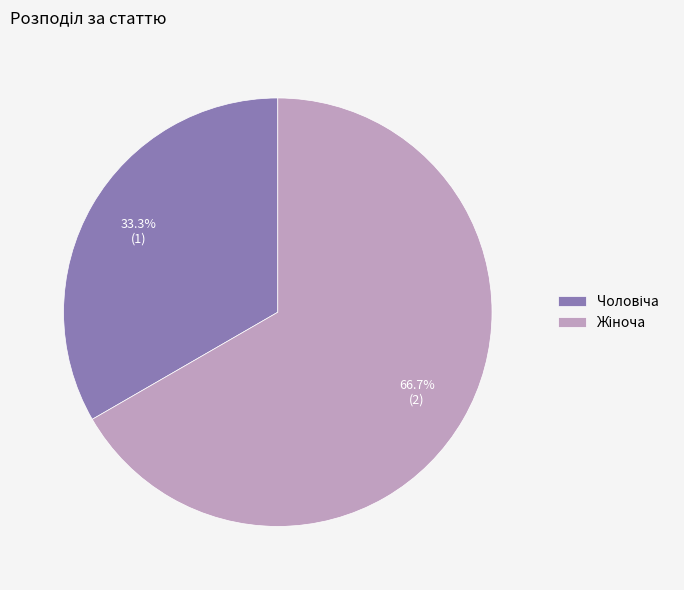

To the nearest percent, what is the average slice percentage?

50%